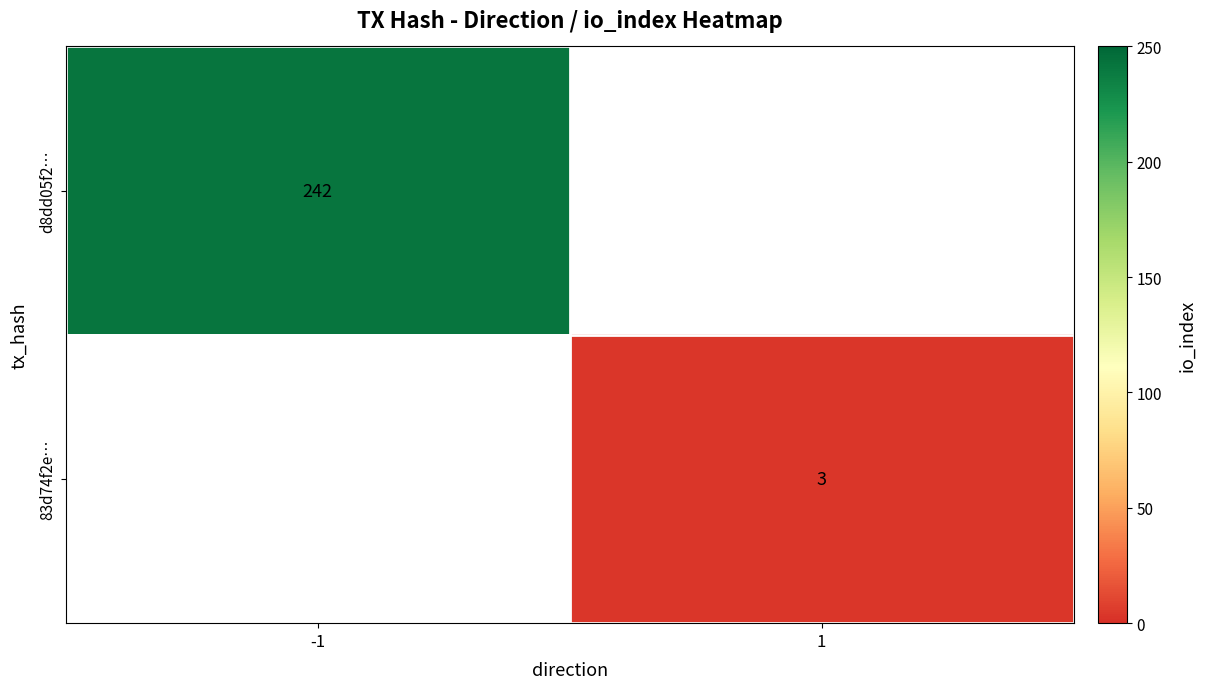

At how many categories does at least one series exceed 98?

1